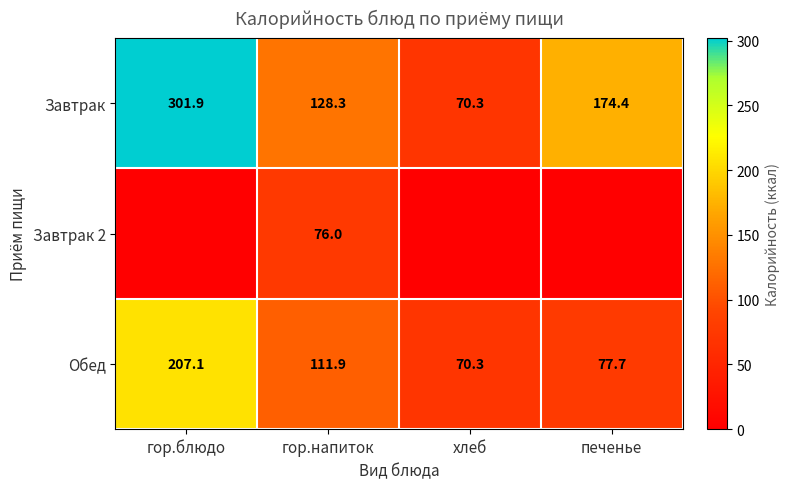

What is the difference between the Обед values at гор.блюдо and хлеб?

136.8